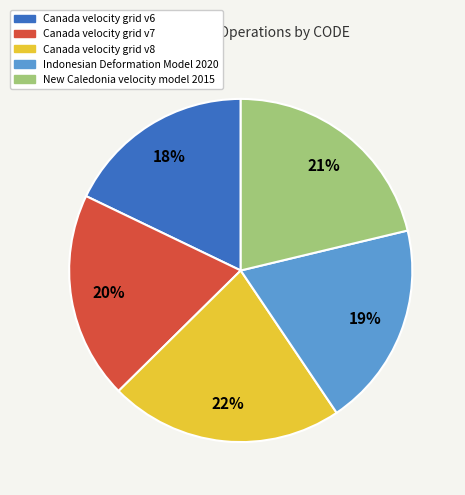

Combined, do Canada velocity grid v7 and Canada velocity grid v6 account for over 50%?

No